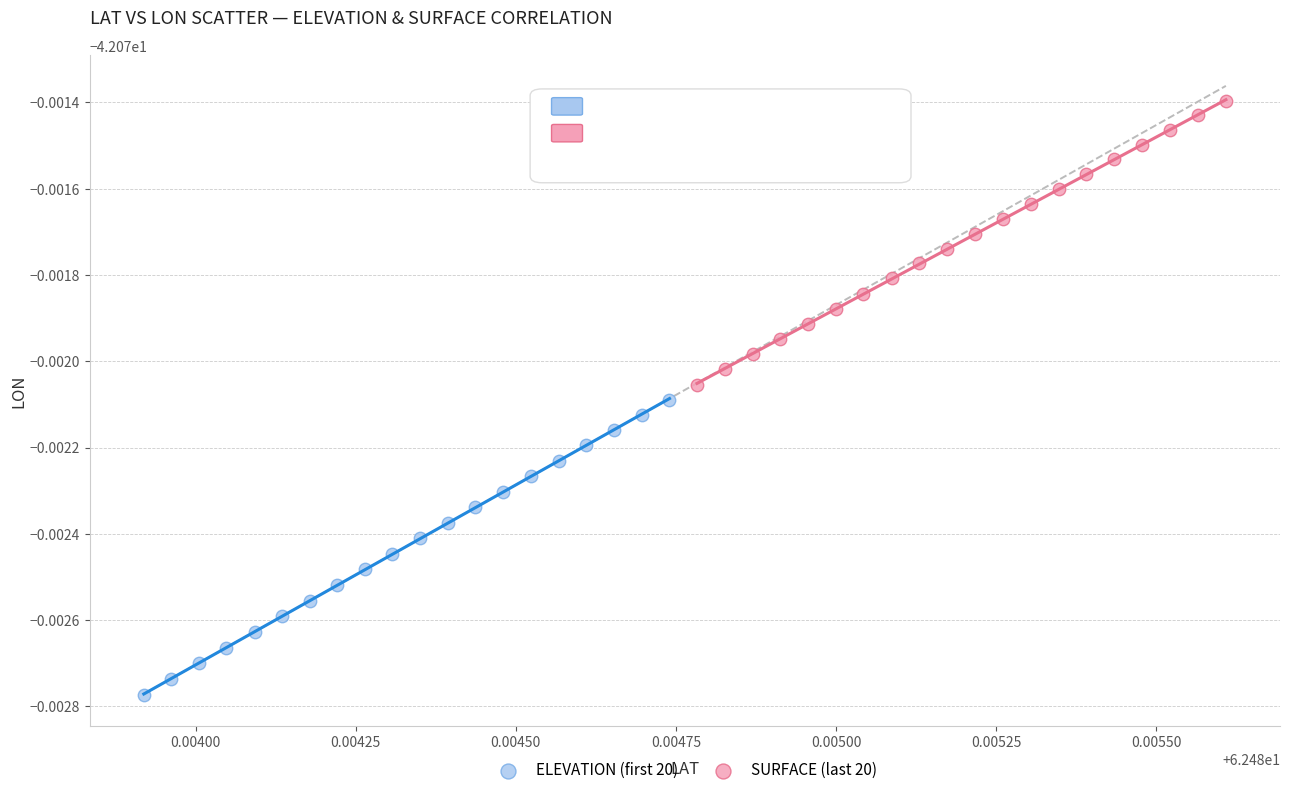

What are all the series names shown in the legend?

ELEVATION (first 20), SURFACE (last 20)